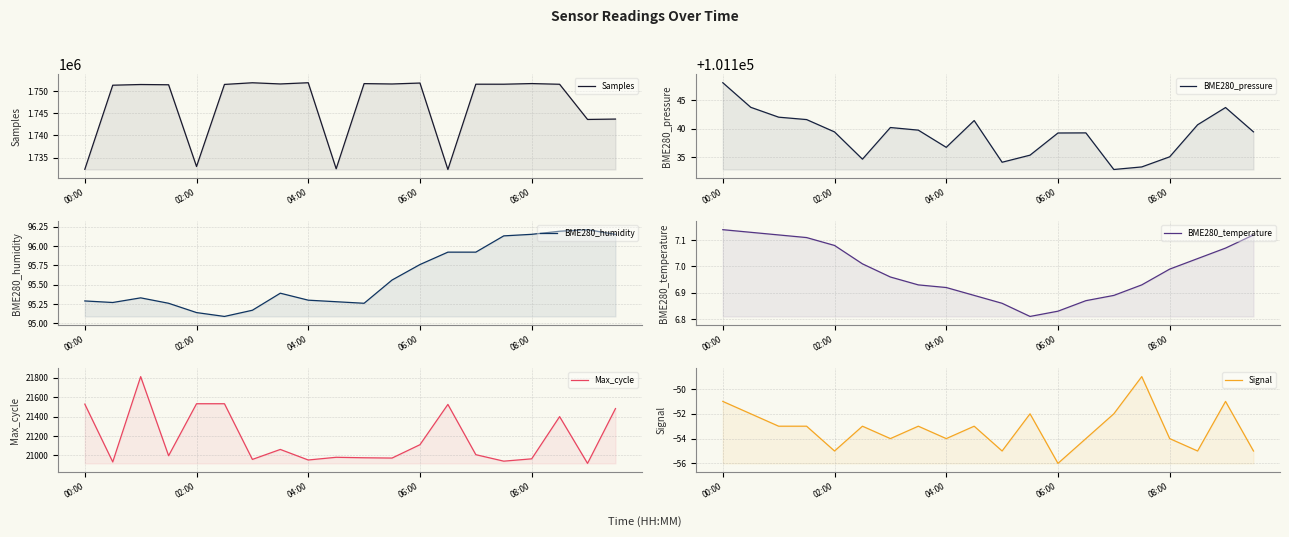

Reading right to left, extract all data points from this chart.

Samples: 1743689.0	1743604.0	1751557.0	1751715.0	1751568.0	1751571.0	1732288.0	1751834.0	1751621.0	1751705.0	1732450.0	1751903.0	1751628.0	1751896.0	1751520.0	1732963.0	1751444.0	1751502.0	1751344.0	1732327.0
BME280_pressure: 101139.5	101143.7	101140.7	101135.1	101133.3	101132.9	101139.3	101139.3	101135.4	101134.2	101141.5	101136.8	101139.8	101140.2	101134.7	101139.5	101141.6	101142.1	101143.8	101148.1
BME280_humidity: 96.2	96.2	96.2	96.2	96.1	95.9	95.9	95.8	95.6	95.3	95.3	95.3	95.4	95.2	95.1	95.1	95.3	95.3	95.3	95.3
BME280_temperature: 7.1	7.1	7.0	7.0	6.9	6.9	6.9	6.8	6.8	6.9	6.9	6.9	6.9	7.0	7.0	7.1	7.1	7.1	7.1	7.1
Max_cycle: 21483.0	20917.0	21400.0	20964.0	20940.0	21007.0	21526.0	21110.0	20972.0	20975.0	20980.0	20952.0	21061.0	20958.0	21533.0	21533.0	20996.0	21813.0	20932.0	21529.0
Signal: -55.0	-51.0	-55.0	-54.0	-49.0	-52.0	-54.0	-56.0	-52.0	-55.0	-53.0	-54.0	-53.0	-54.0	-53.0	-55.0	-53.0	-53.0	-52.0	-51.0